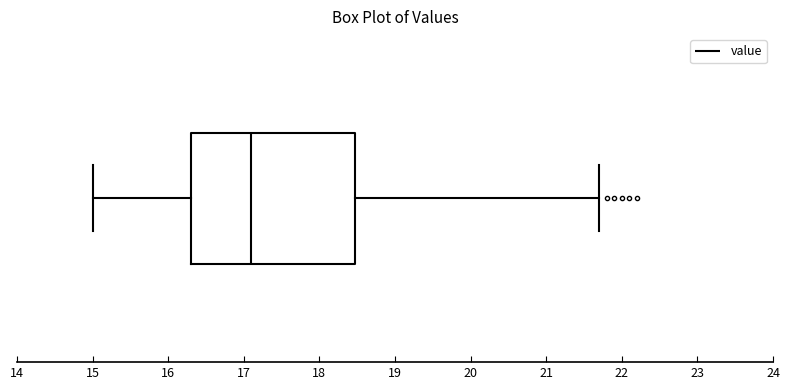

Where is the left edge of the box on the x-axis? The values are not printed on the chart, so give them approximately, as read against the axis.

16.3